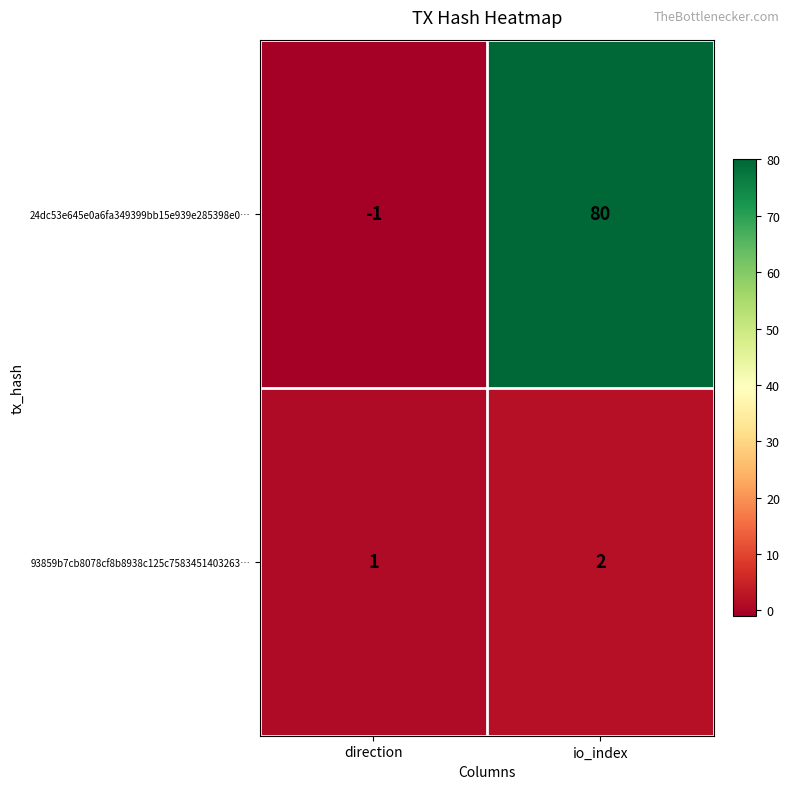

How many distinct data groups are displayed?

2